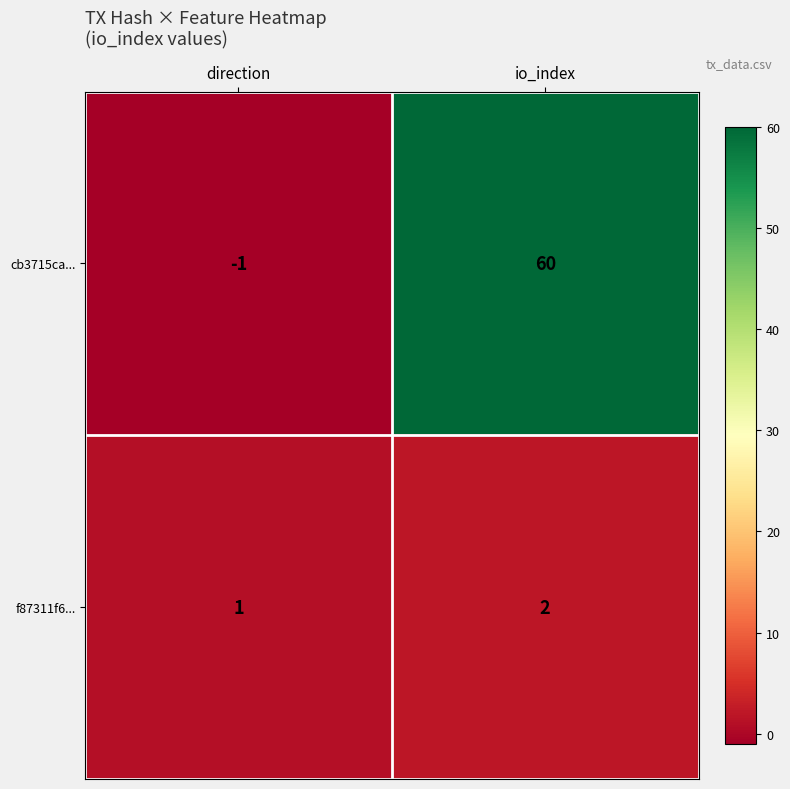

Reading left to right, transcribe all the data shown in this chart.

cb3715ca...: direction=-1	io_index=60
f87311f6...: direction=1	io_index=2